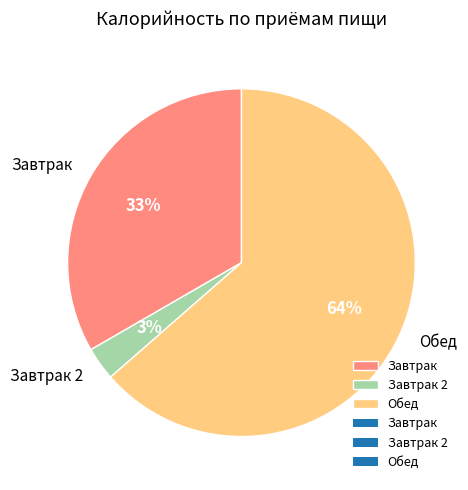

How many segments does this pie chart have?

3